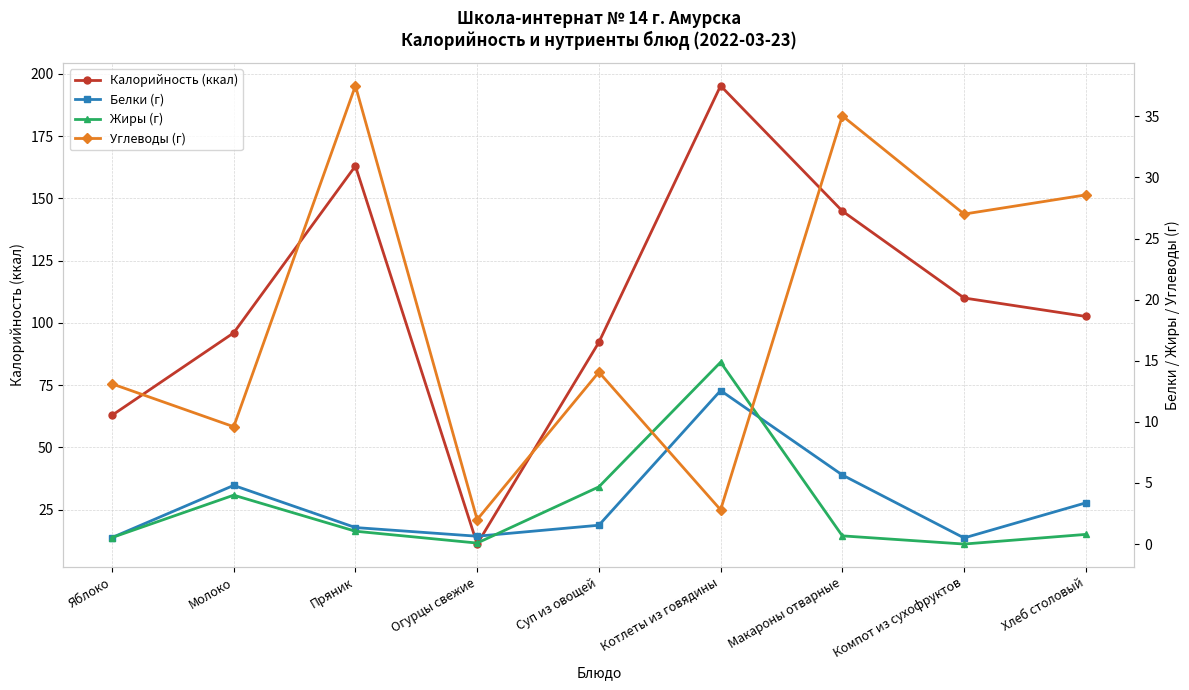

What is the maximum value shown in the chart?

195.2